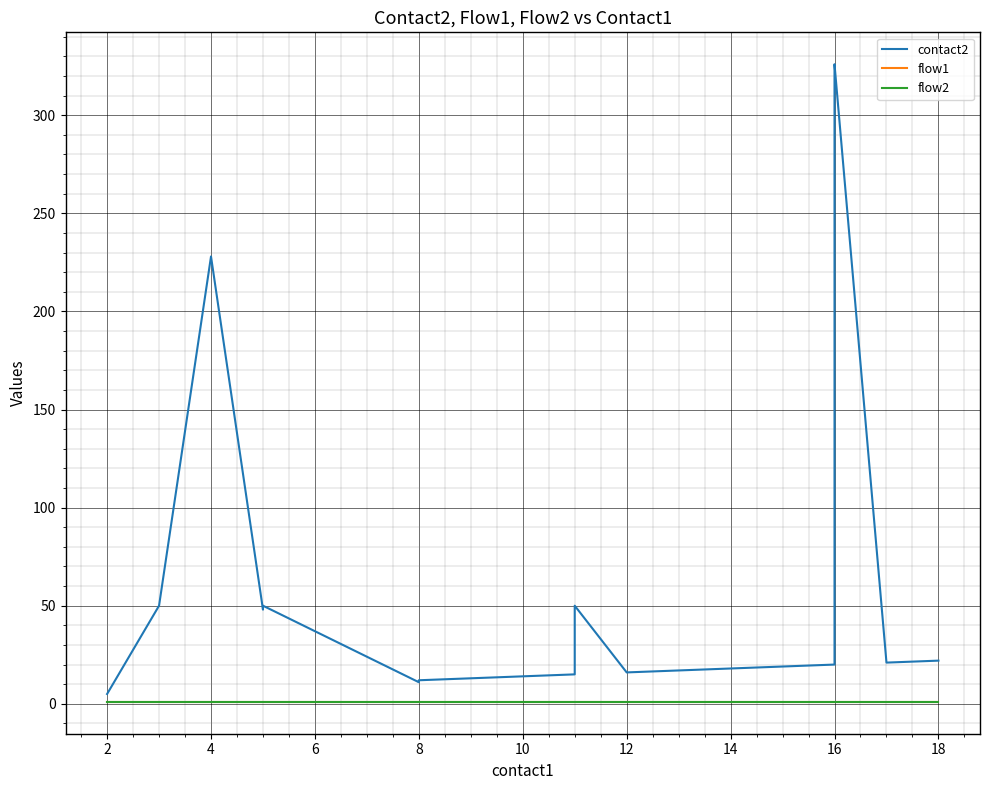

Between 20 and 11, which series saw the biggest shift?

contact2